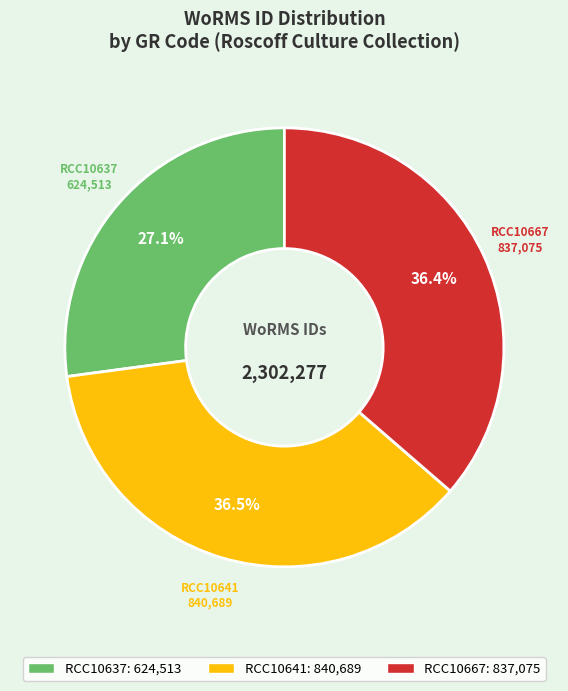

To the nearest percent, what percentage of the pie is RCC10667?

36%